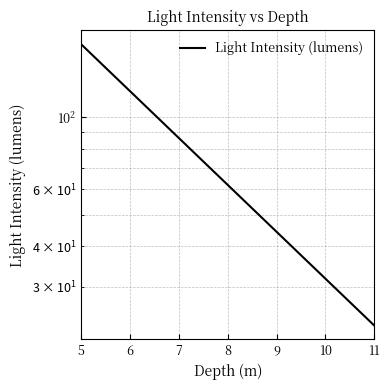

Approximately how many times larger is the value at 8 compared to 7?

0.7